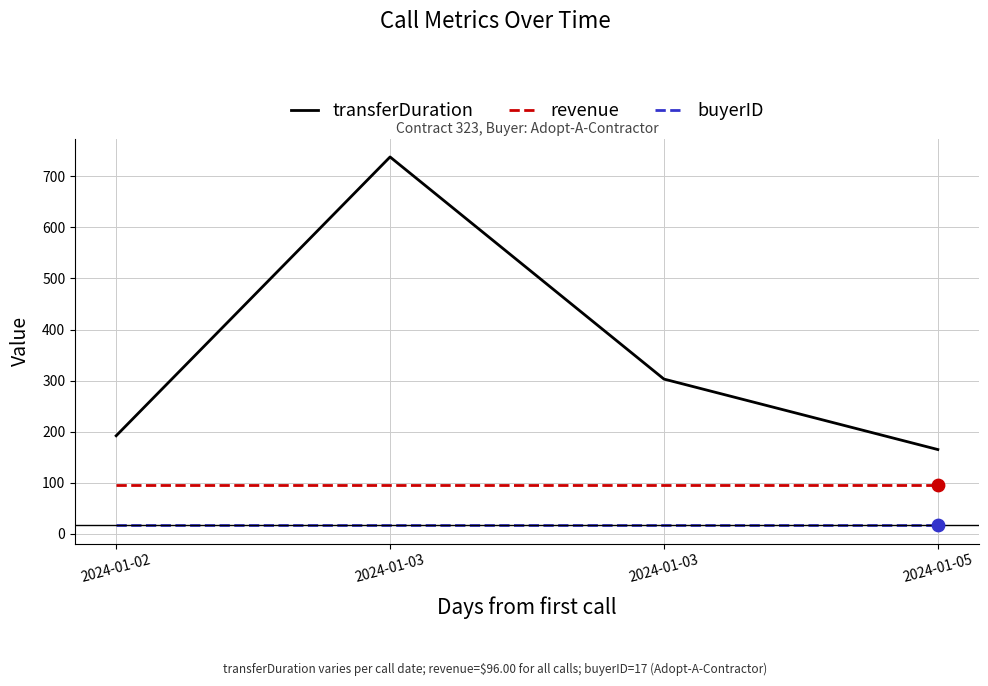

What are all the series names shown in the legend?

transferDuration, revenue, buyerID